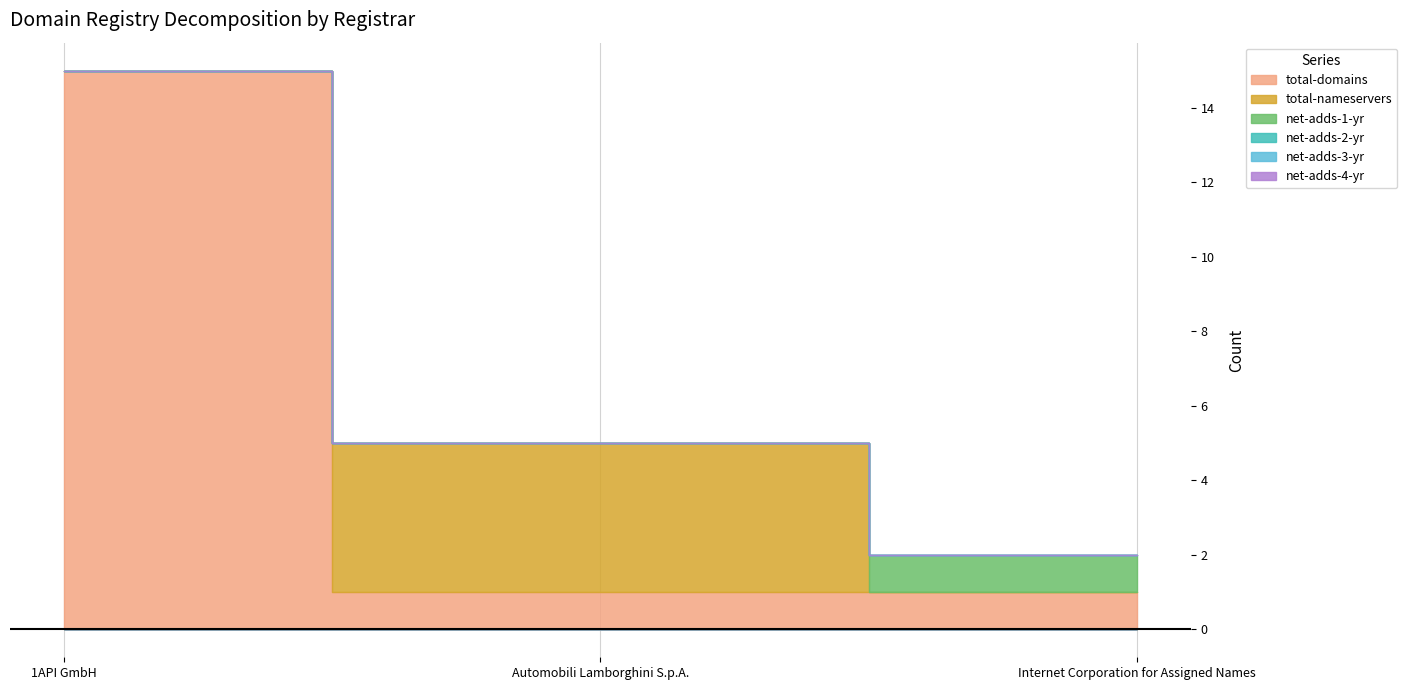

Reading left to right, list all the values displayed in this chart.

total-domains: 15	1	1
total-nameservers: 0	4	0
net-adds-1-yr: 0	0	1
net-adds-2-yr: 0	0	0
net-adds-3-yr: 0	0	0
net-adds-4-yr: 0	0	0